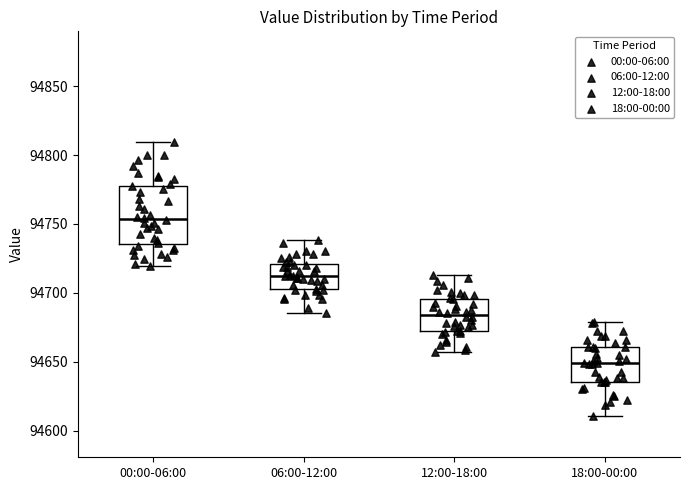

Reading left to right, read every box against the y-axis: the position of its median line, the range the box covers, and the ends of its whiskers. The values are not printed on the chart, so give them approximately, as read against the axis.

00:00-06:00: median 94755, box 94735 to 94780, whiskers 94720 to 94810
06:00-12:00: median 94710, box 94705 to 94720, whiskers 94685 to 94740
12:00-18:00: median 94685, box 94670 to 94695, whiskers 94655 to 94715
18:00-00:00: median 94650, box 94635 to 94660, whiskers 94610 to 94680